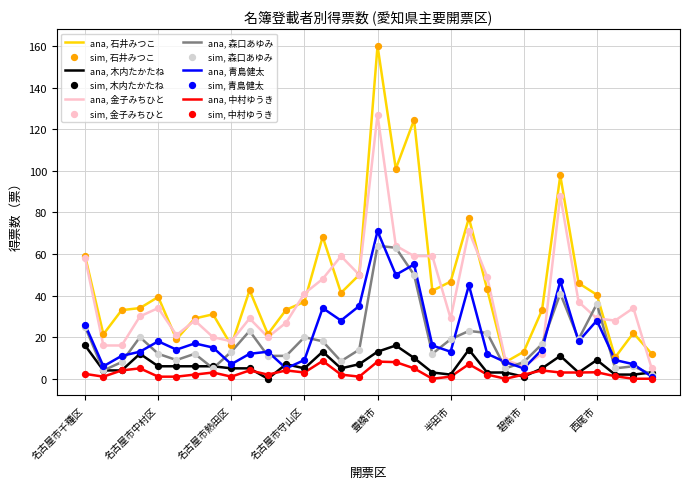

Which series has the largest total across all categories?

ana, 石井みつこ